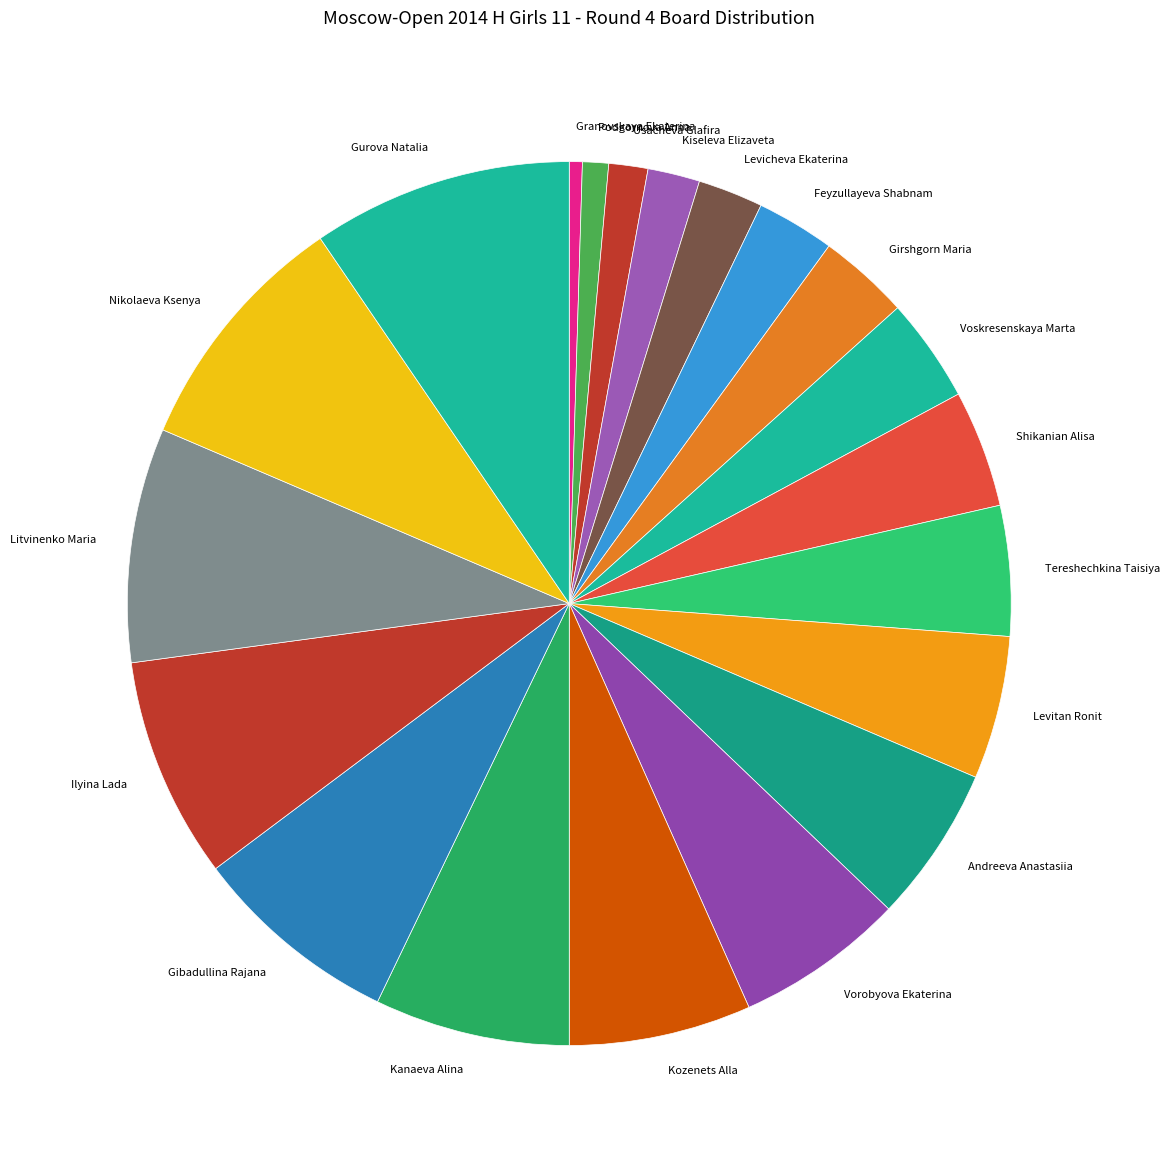

Is the sum of Kozenets Alla and Usacheva Glafira greater than half?

No